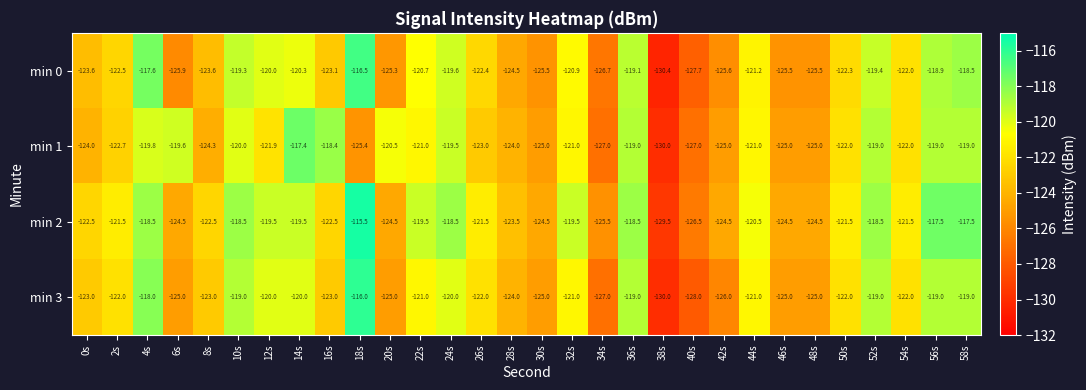

The value of min 1 at 16s is -118.4. True or false?

True